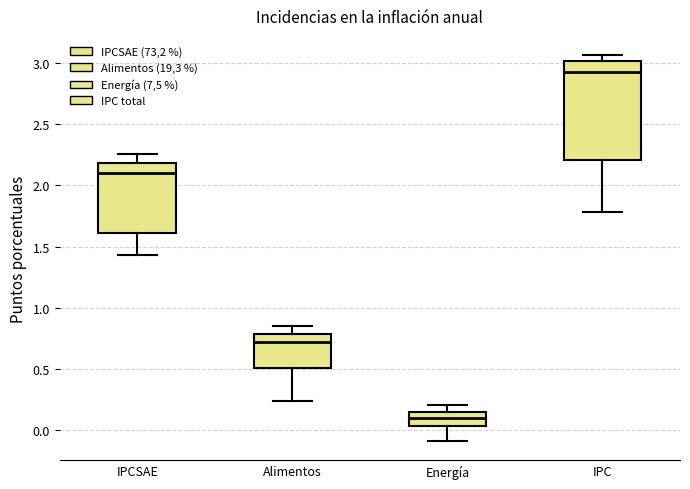

Comparing the boxes themselves (not the whiskers), which one is the tallest?

IPC